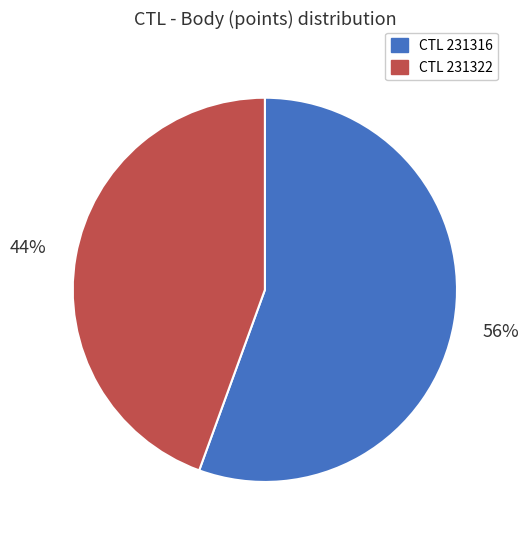

Is there a majority slice in this chart?

Yes